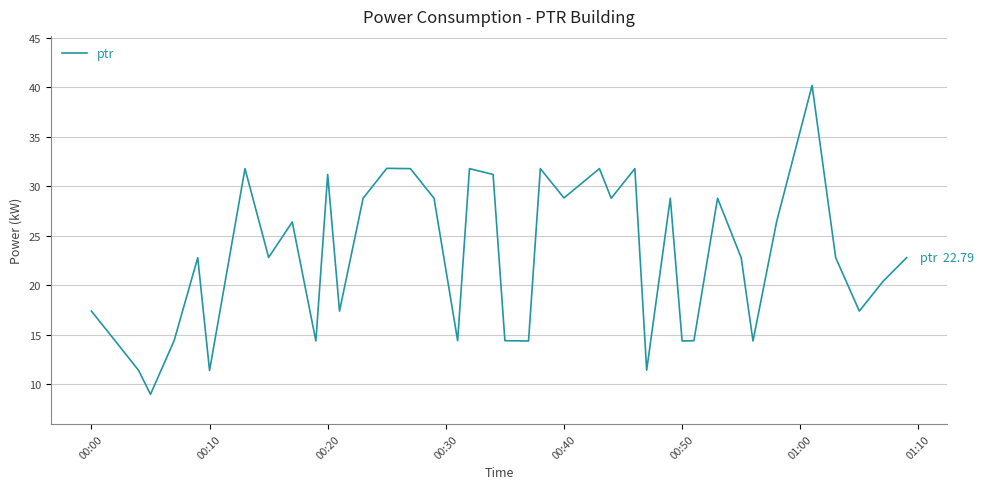

True or false: the data has more than 0 interior local peaks.

True